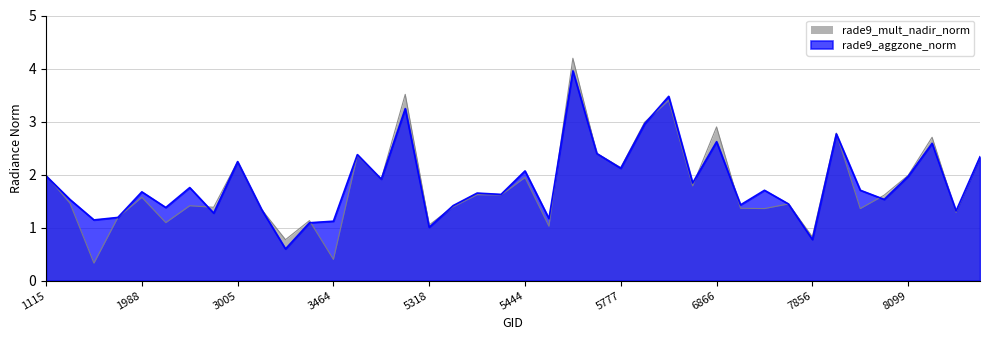

What is the difference between the maximum and minimum values in the rade9_mult_nadir_norm series?

3.9